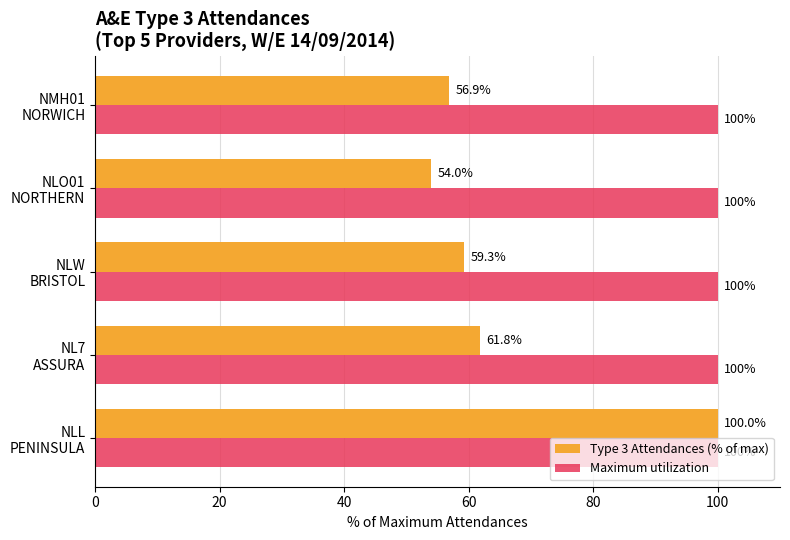

What is the sum of all Type 3 Attendances (% of max) values?

332.0